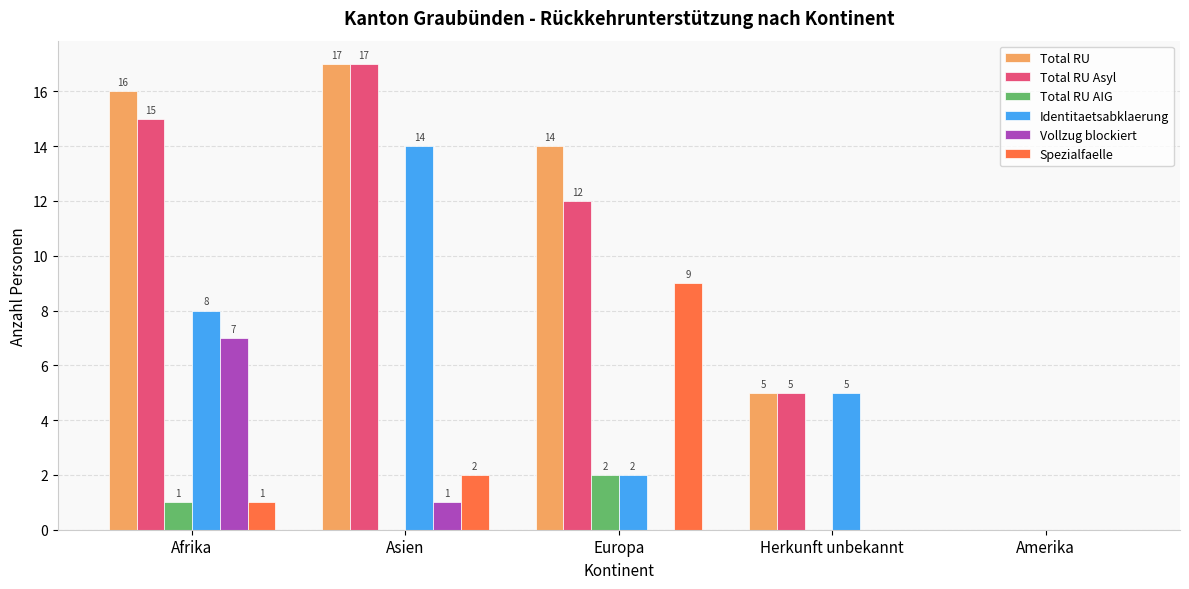

Between Afrika and Herkunft unbekannt, which series saw the biggest shift?

Total RU